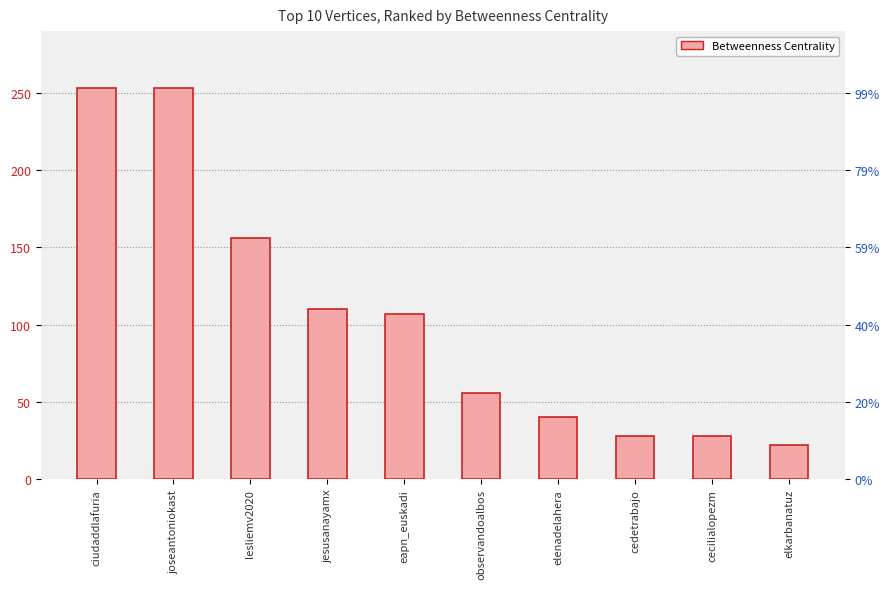

Reading left to right, extract all data points from this chart.

253	253	156	110	107	56	40	28	28	22